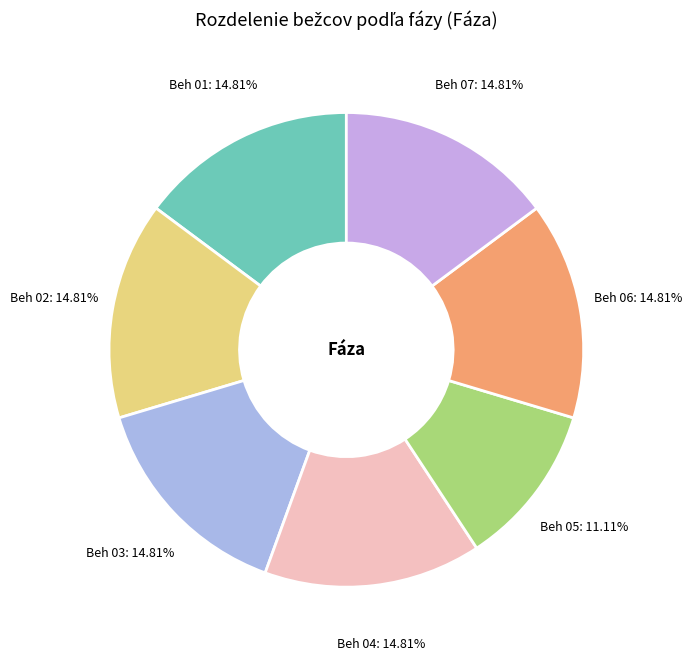

Count the number of slices in the pie.

7